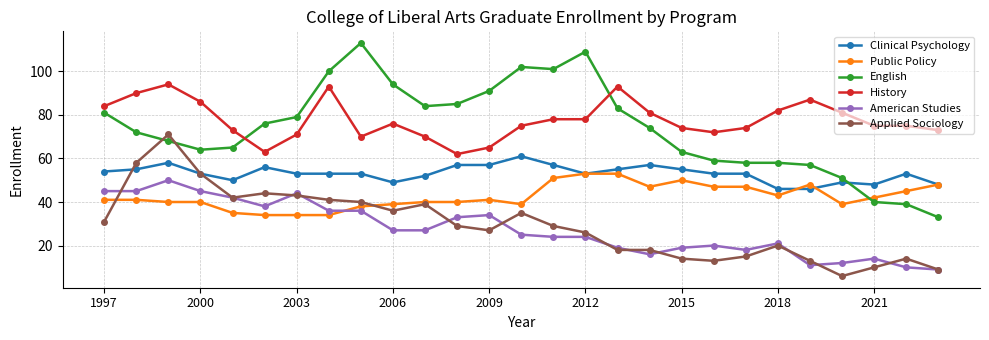

Which series has the largest range (max minus min)?

English